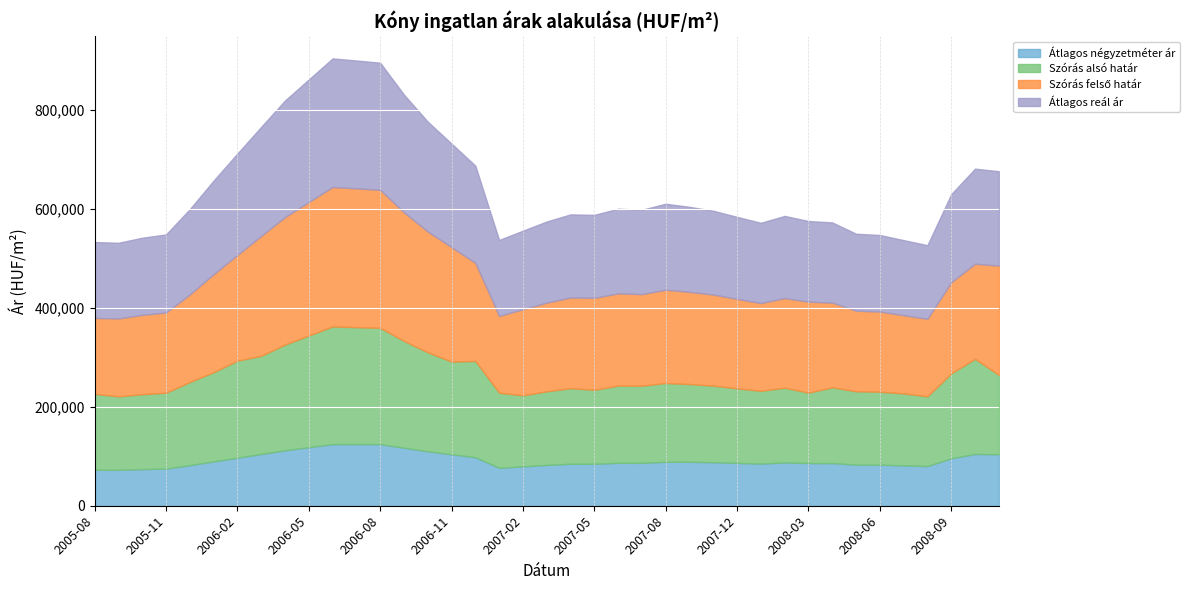

The Szórás alsó határ series shows 234839 at 2006-08. True or false?

True